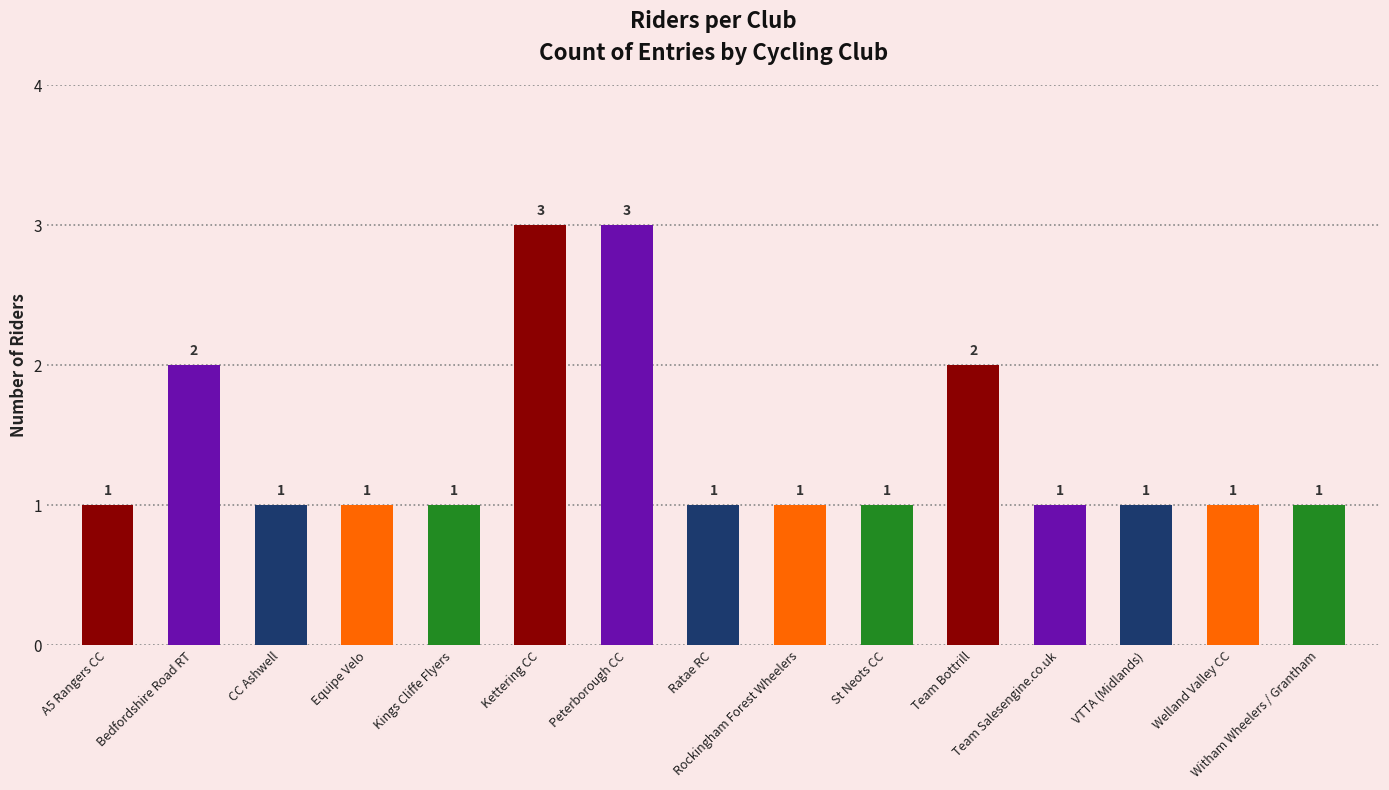

What is the ratio of the value at Ratae RC to the value at Kings Cliffe Flyers?

1.0